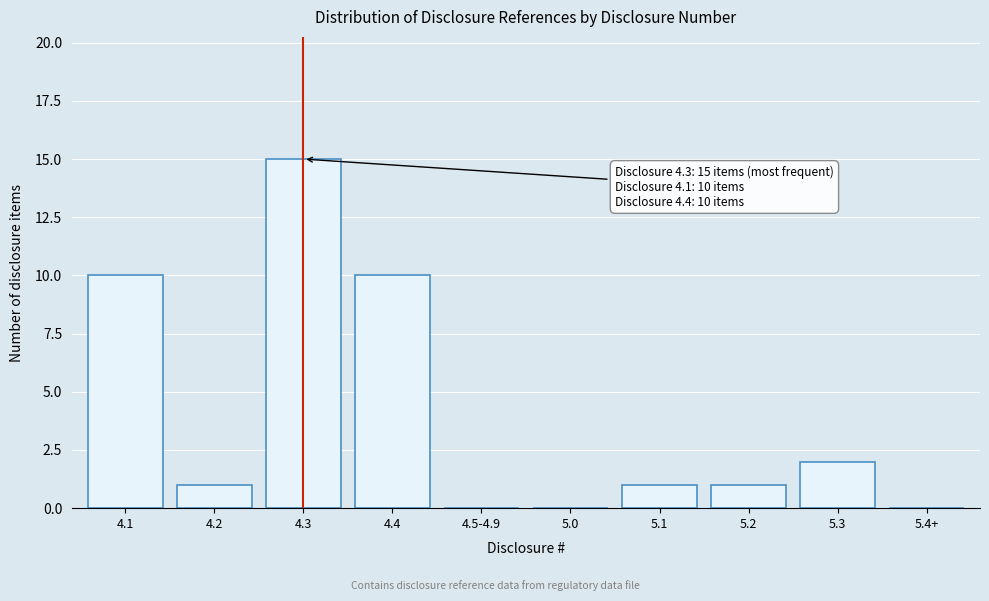

Reading left to right, transcribe all the data shown in this chart.

4.1=10	4.2=1	4.3=15	4.4=10	4.5-4.9=0	5.0=0	5.1=1	5.2=1	5.3=2	5.4+=0